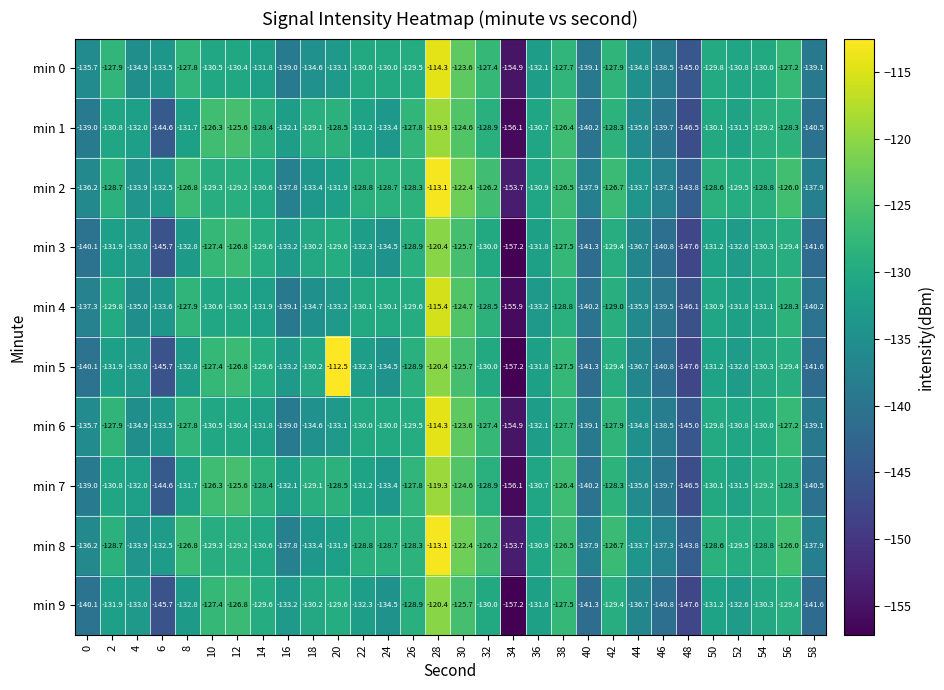

Is it true that min 0 equals -123.6 at 30?

True